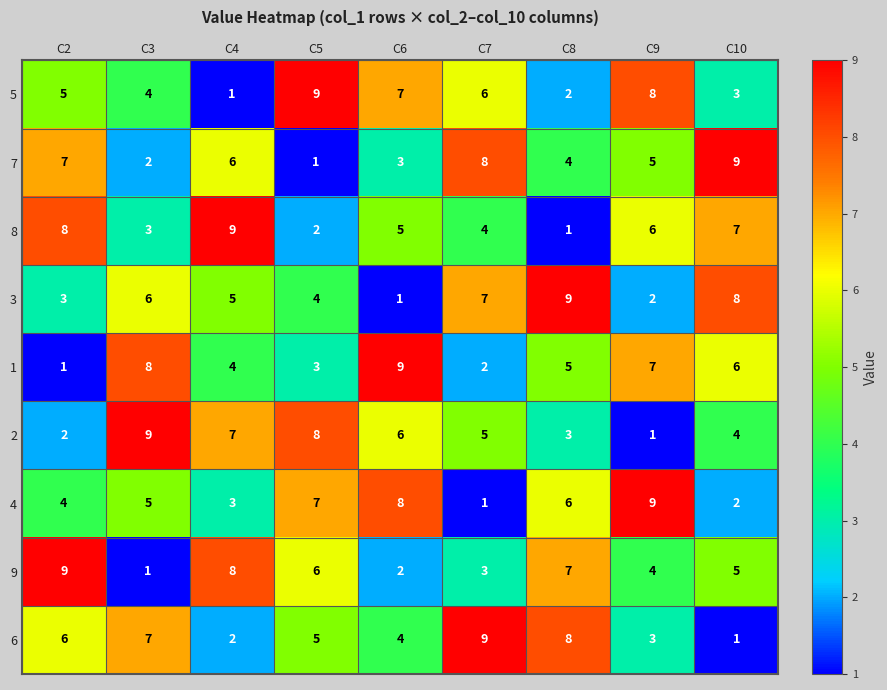

The value of 1 at C8 is 2. True or false?

False